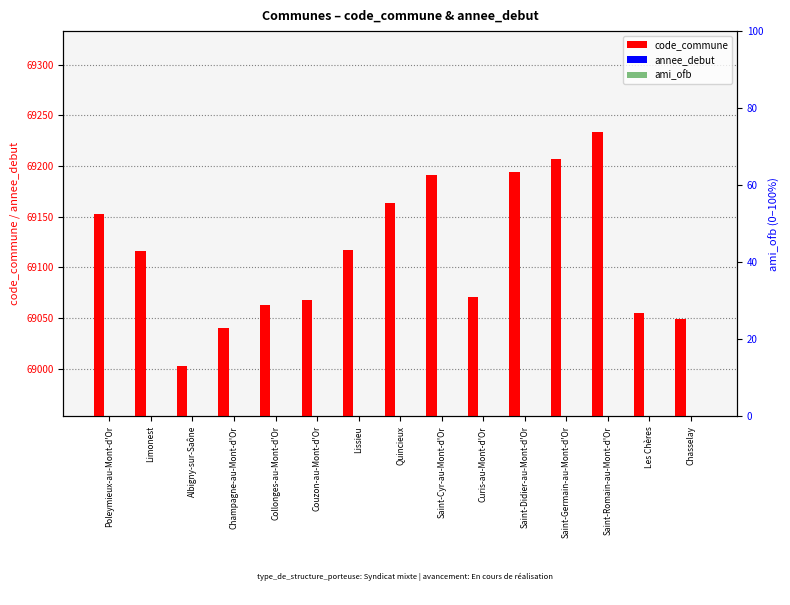

What is the total value across all series at Chasselay?

71072